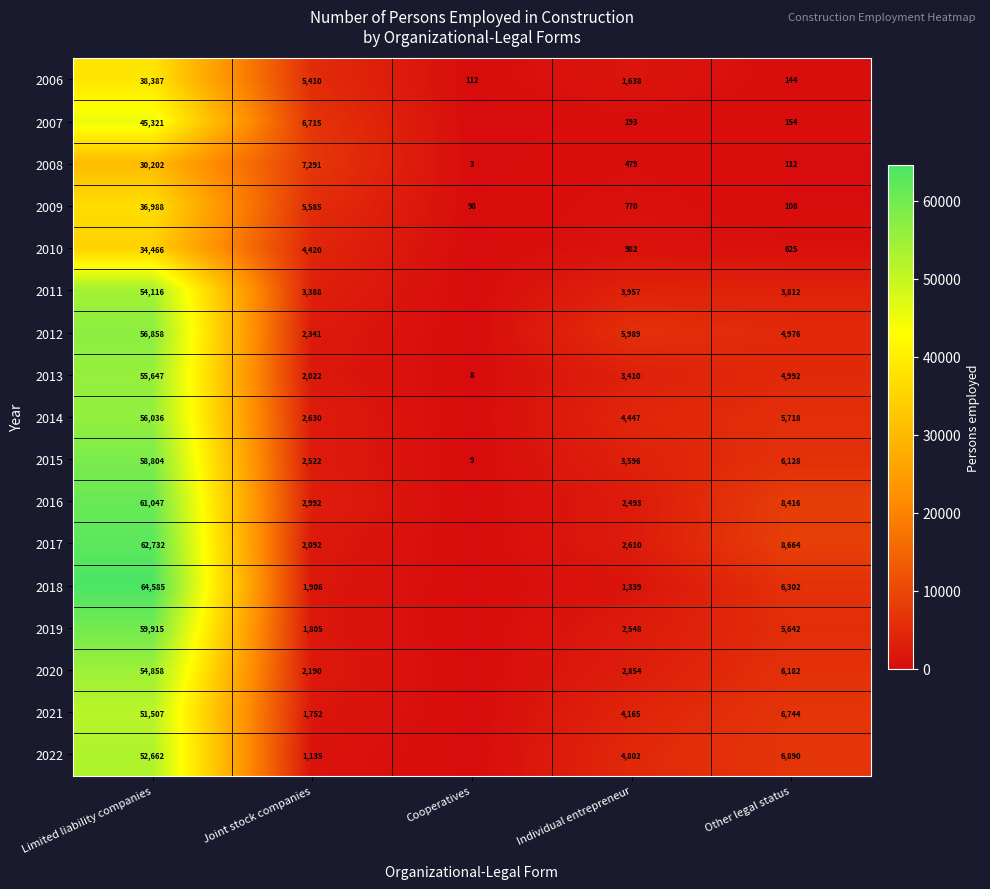

Is the value of 2010 at Limited liability companies greater than the value of 2022 at Other legal status?

Yes